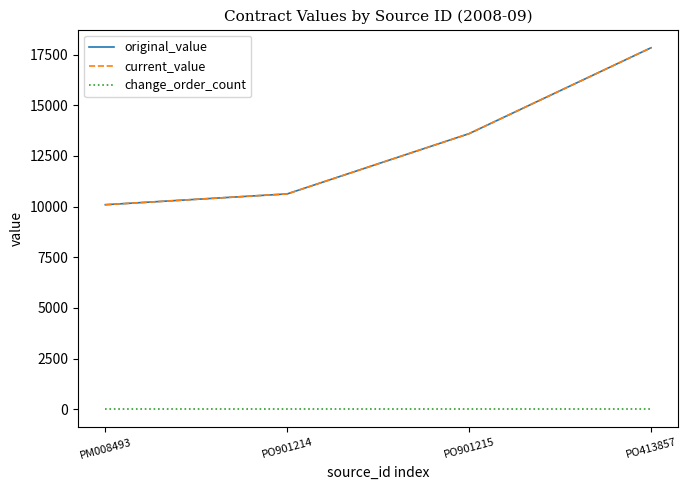

What value does the current_value series have at PO413857?

17833.2